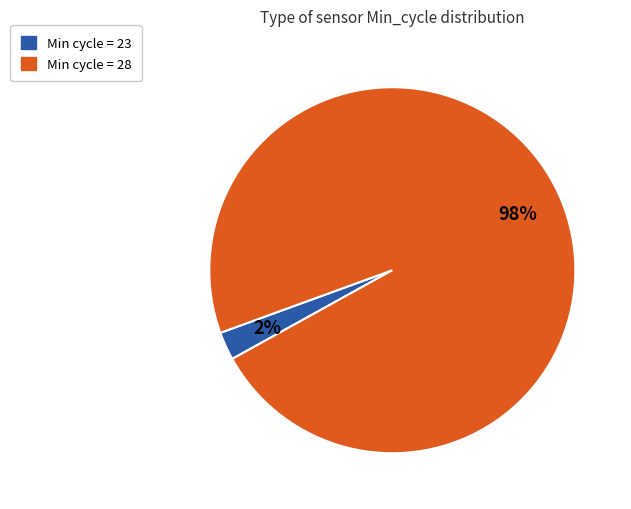

How many segments does this pie chart have?

2